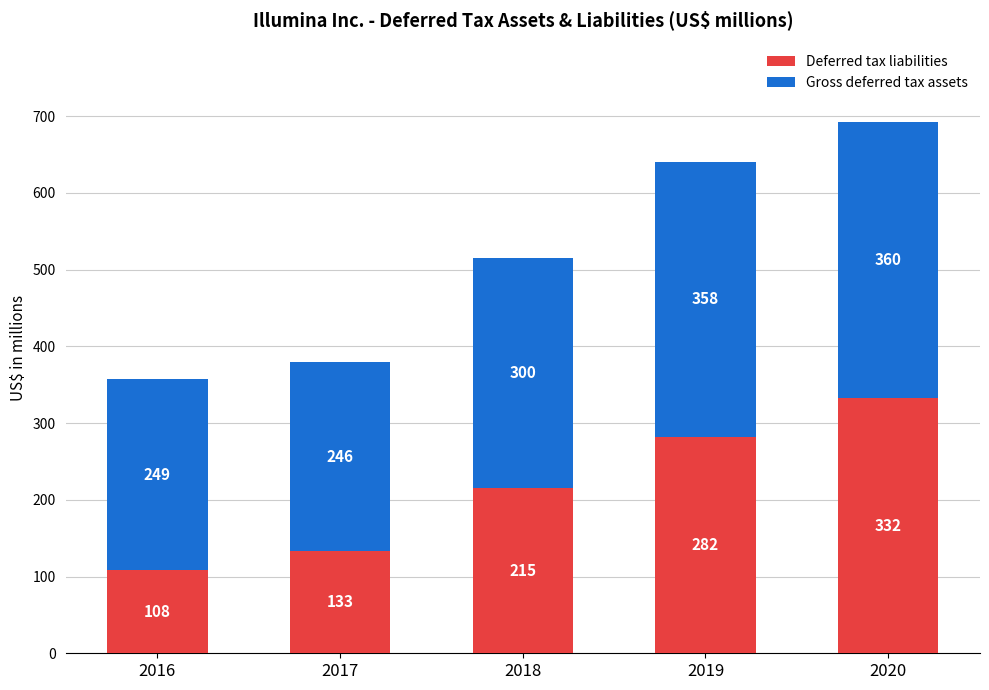

How many Deferred tax liabilities values are between 133 and 282?

3